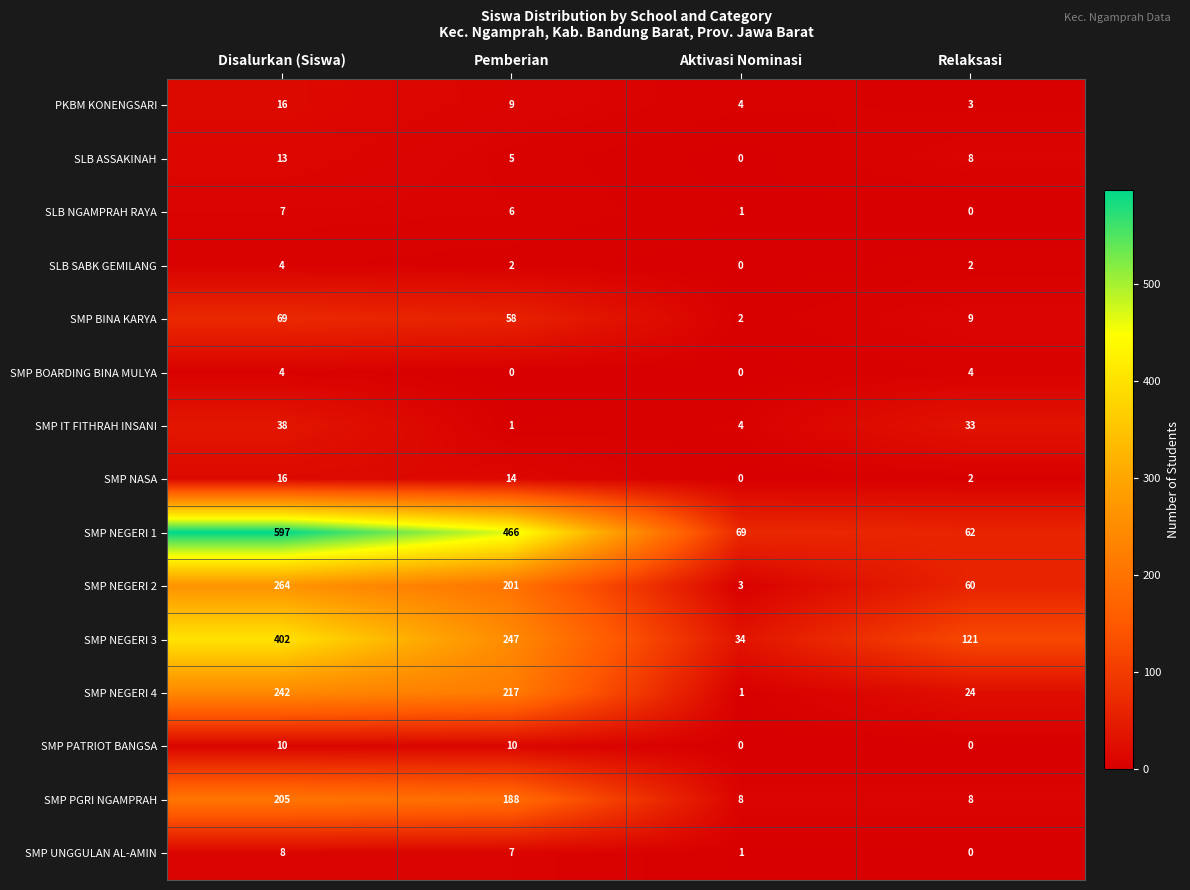

What value does the PKBM KONENGSARI series have at Disalurkan (Siswa)?

16